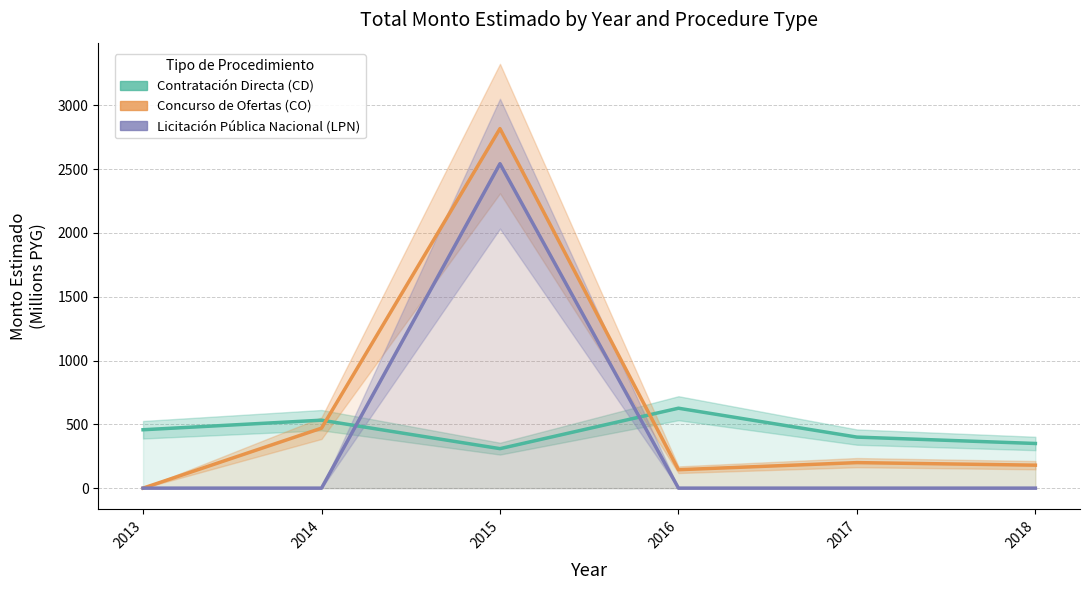

Which series has the largest total across all categories?

Concurso de Ofertas (CO)